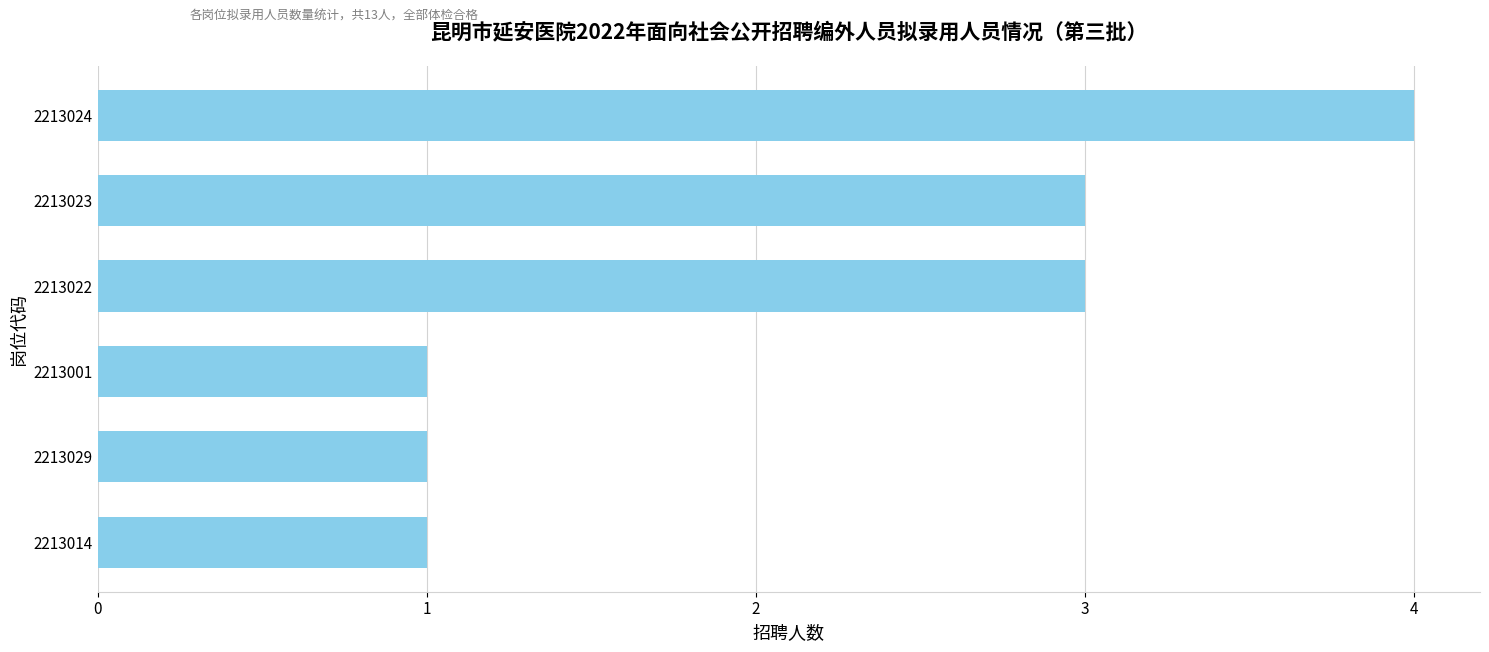

Count the number of data series in this chart.

1